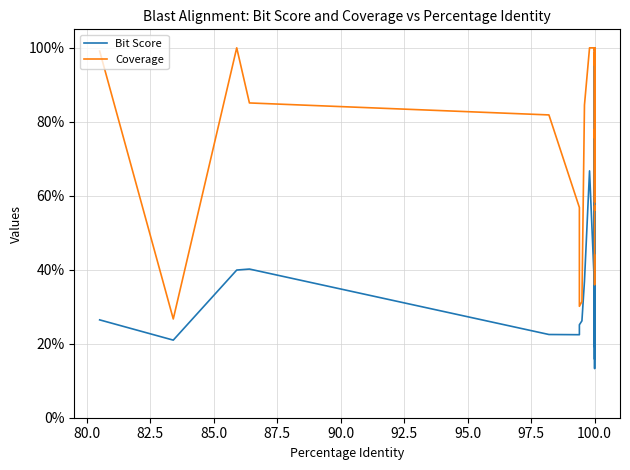

The Coverage series shows 166.9 at 82.5. True or false?

False